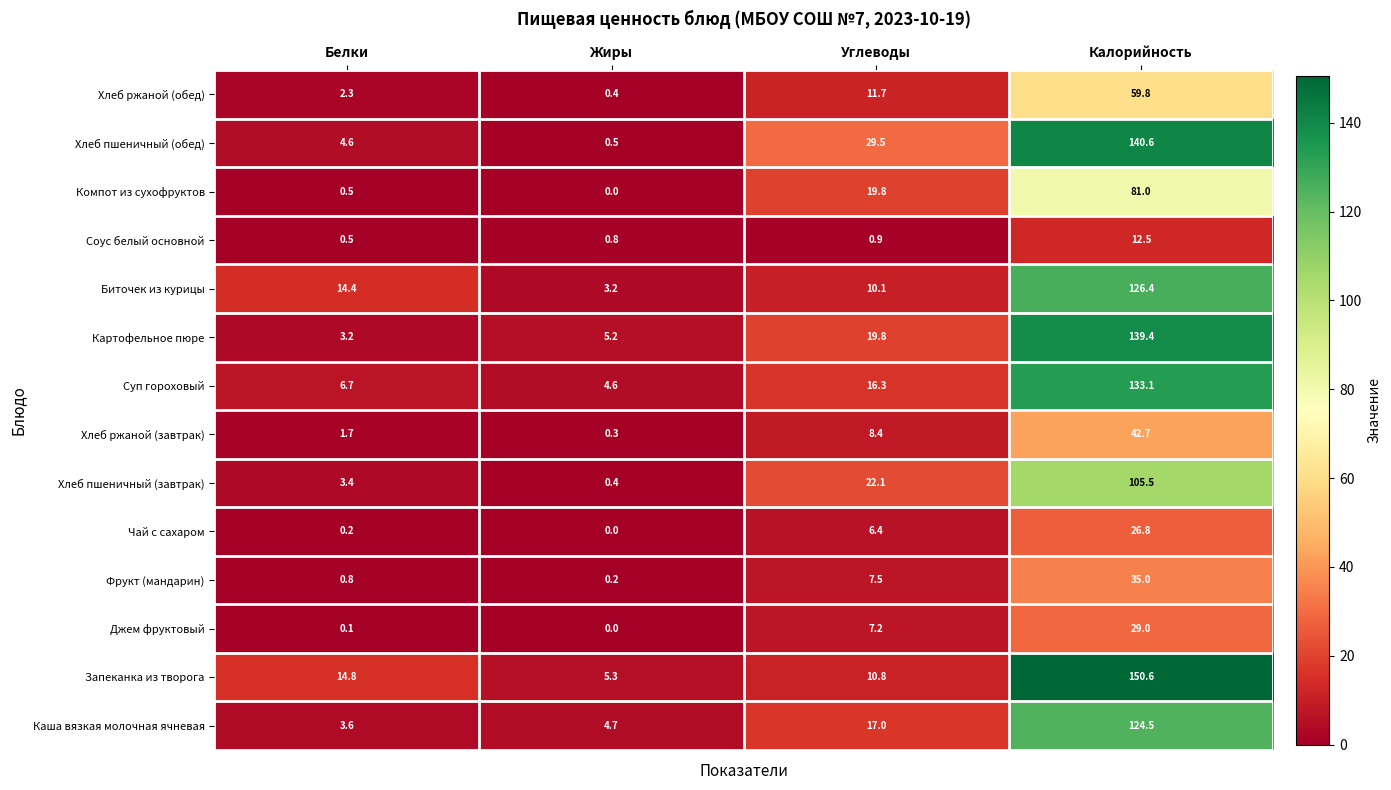

At how many categories does at least one series exceed 63?

1